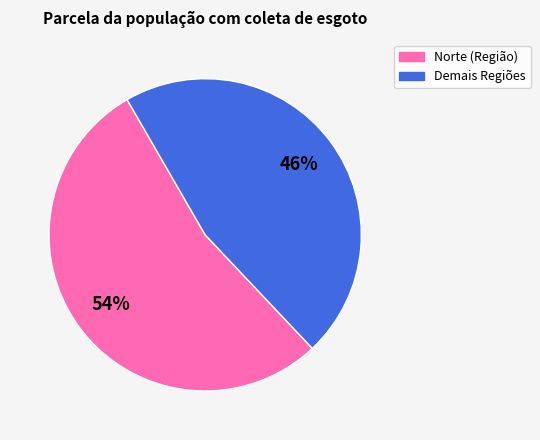

To the nearest percent, what is the average slice percentage?

50%